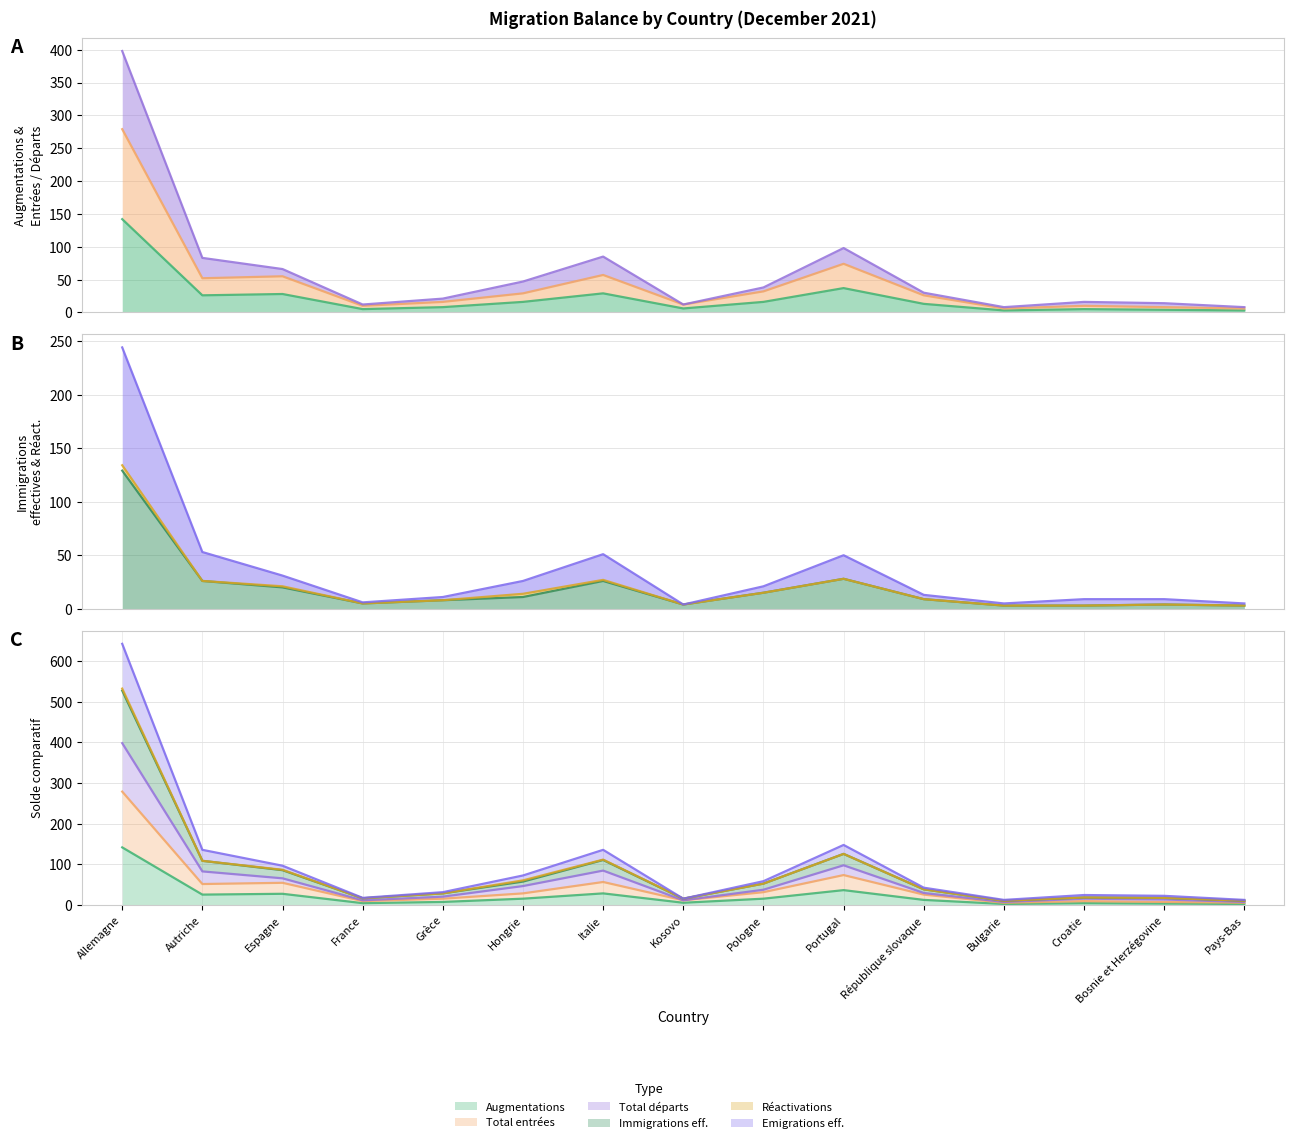

Which category has the highest value in the Augmentations (col_1) series?

Allemagne